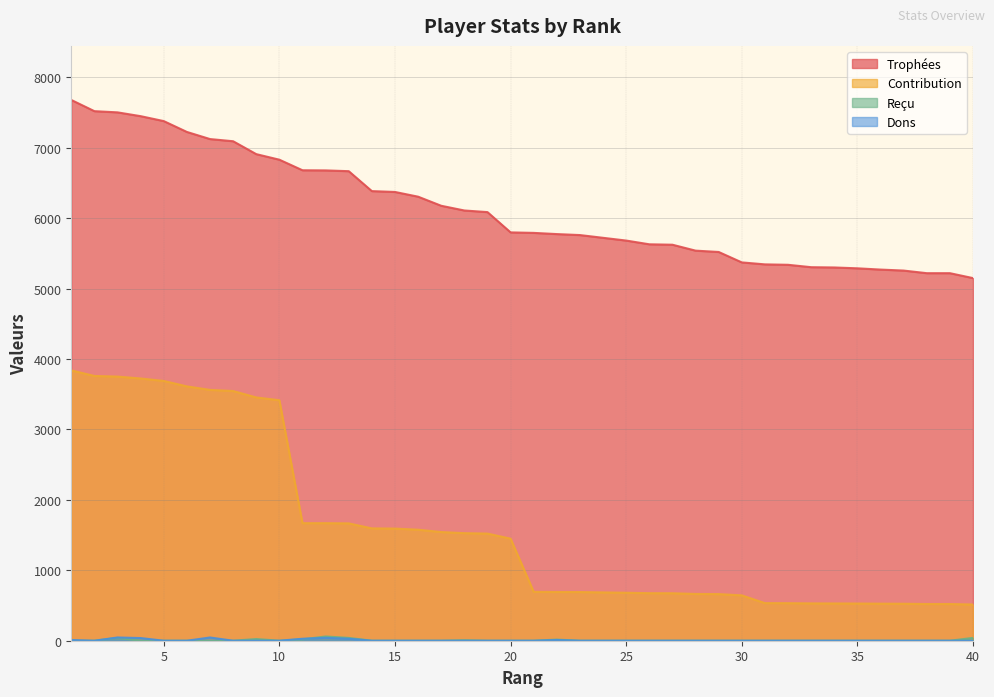

At which label is Contribution closest to 2176?

11